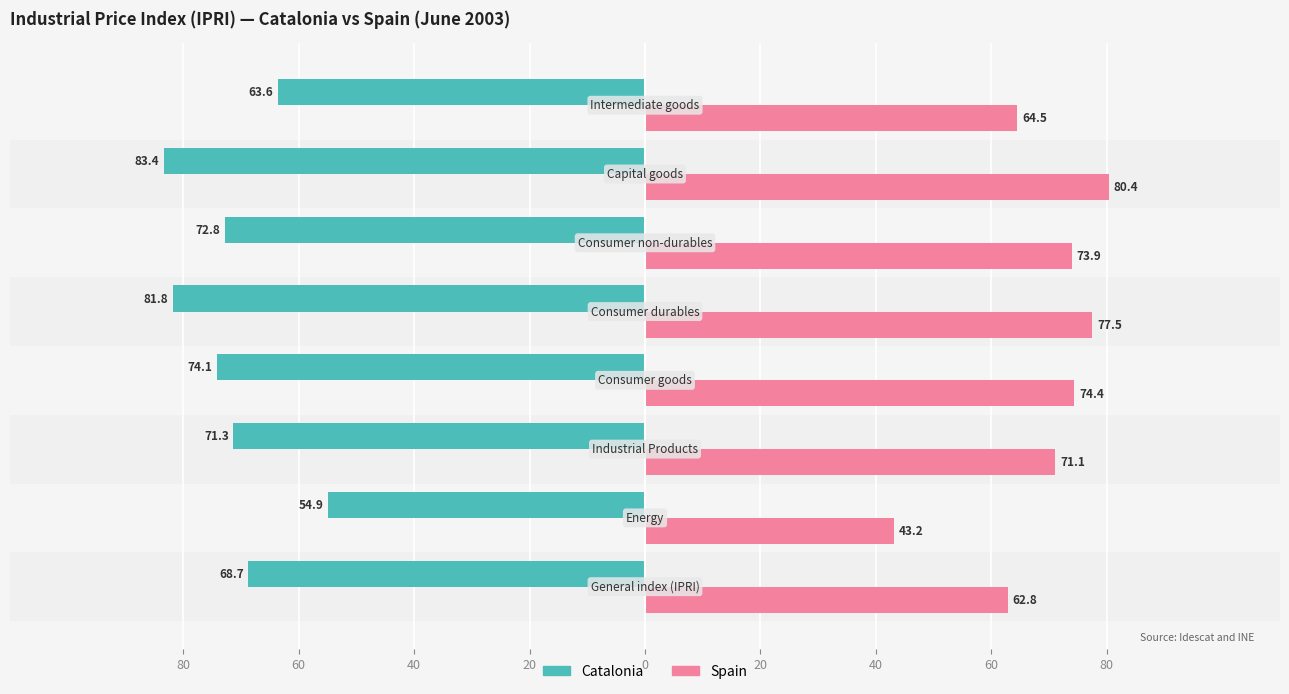

True or false: Catalonia has a value of -81.8 at 0.

True